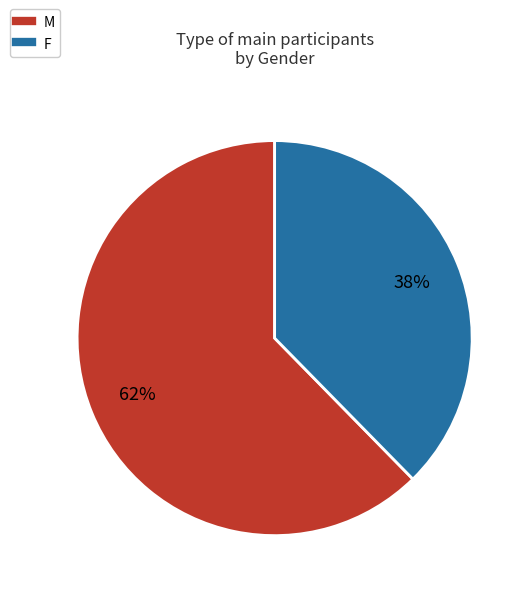

Do F and M together represent more than half of the pie?

Yes